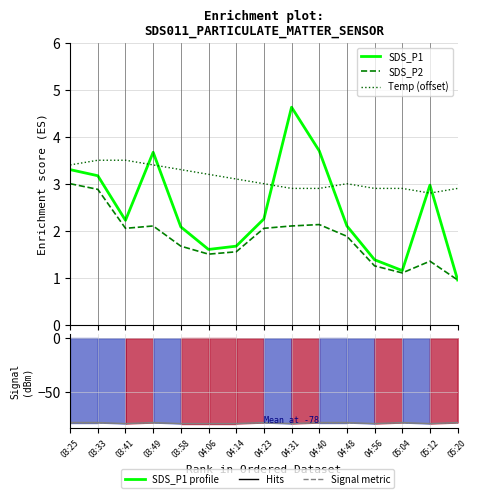

At which category is the sum across all series the highest?

03:25